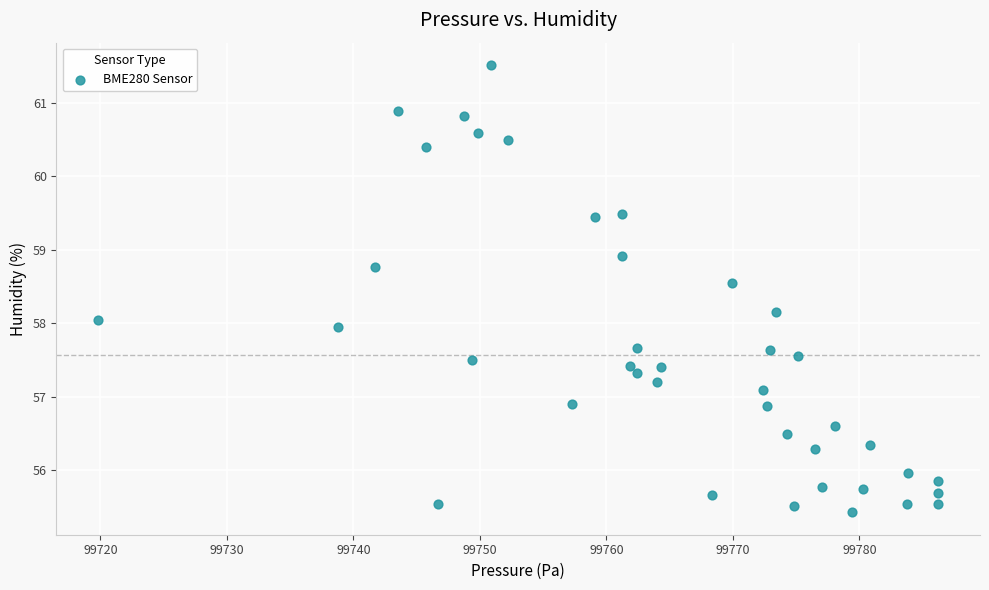

What is the range of Y values (max minus min)?

6.1